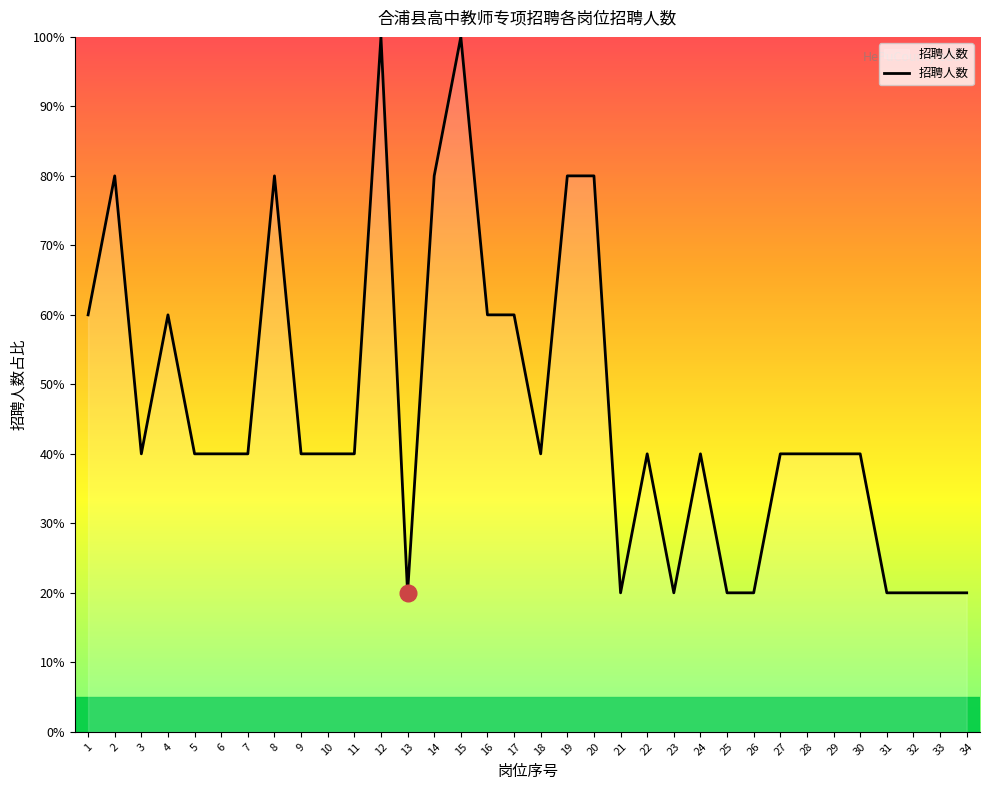

The chart shows a value of 12 at 33. True or false?

False